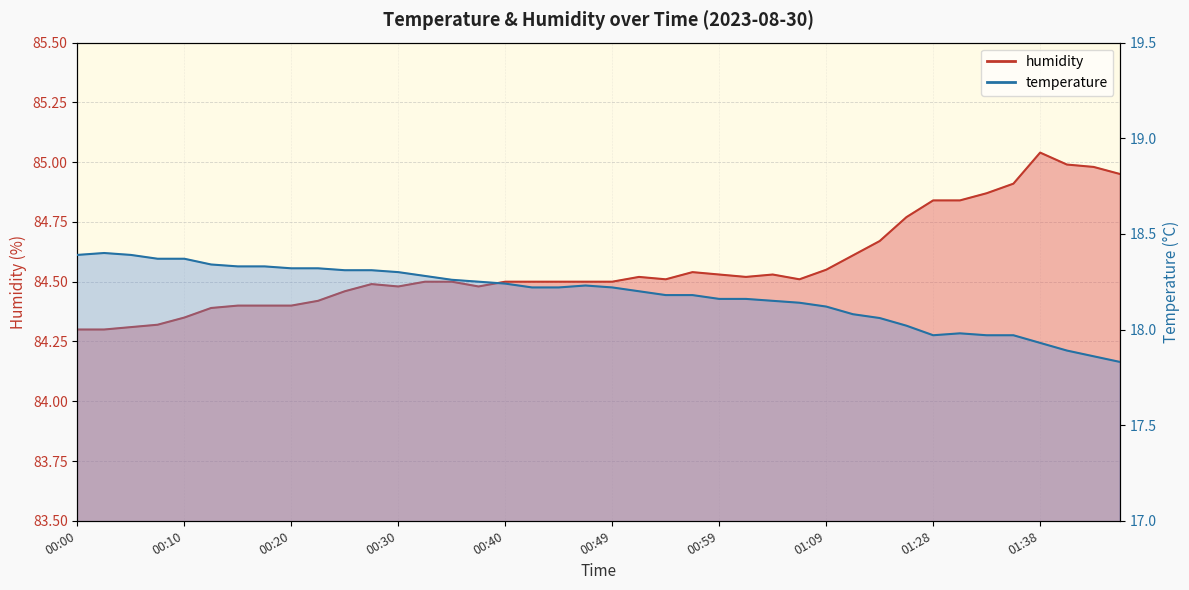

What is the difference between the second highest and minimum values in the temperature series?

0.6